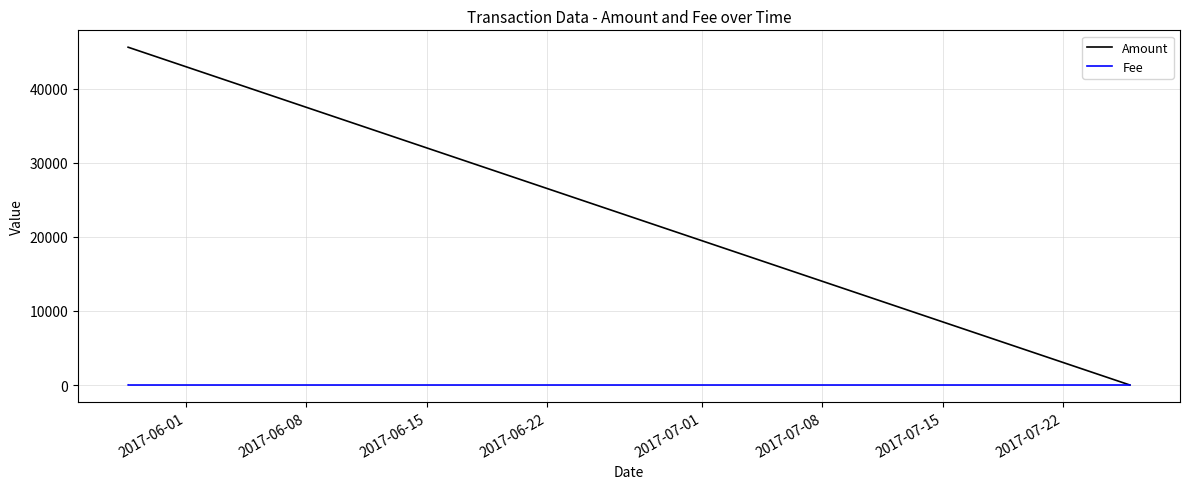

How many distinct data groups are displayed?

2